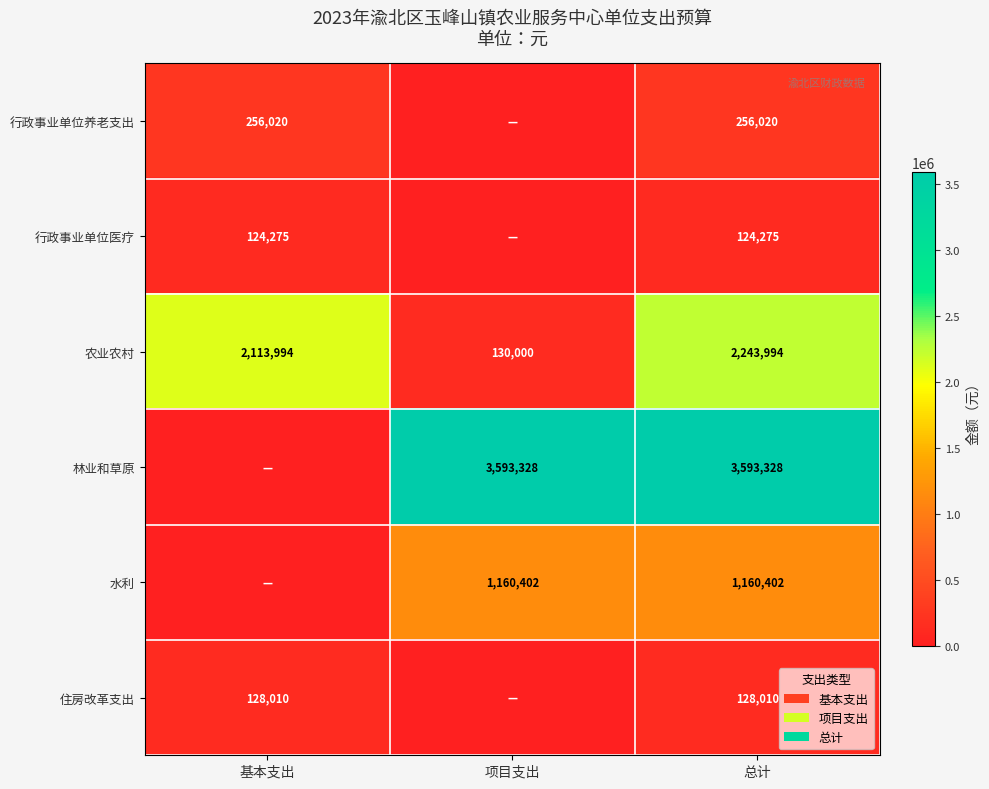

The 行政事业单位养老支出 series shows 379226 at 基本支出. True or false?

False